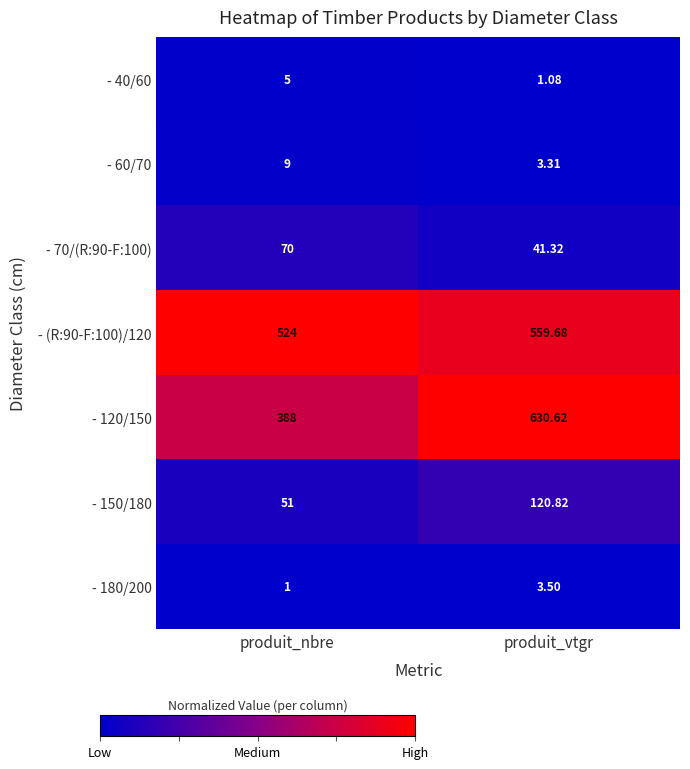

At which category does the chart reach its minimum across all series?

produit_nbre